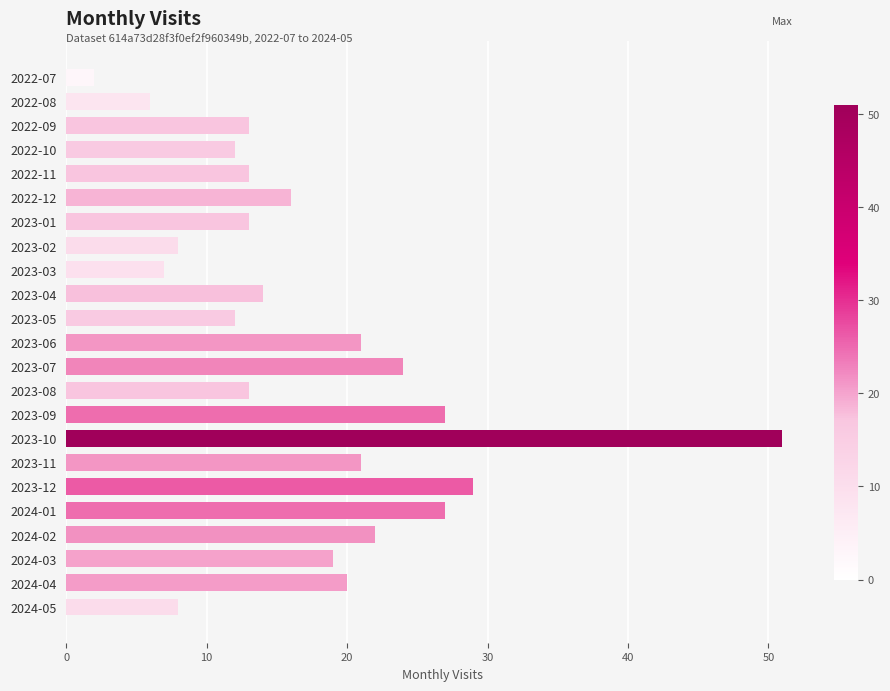

What is the approximate value at 2023-05?

12